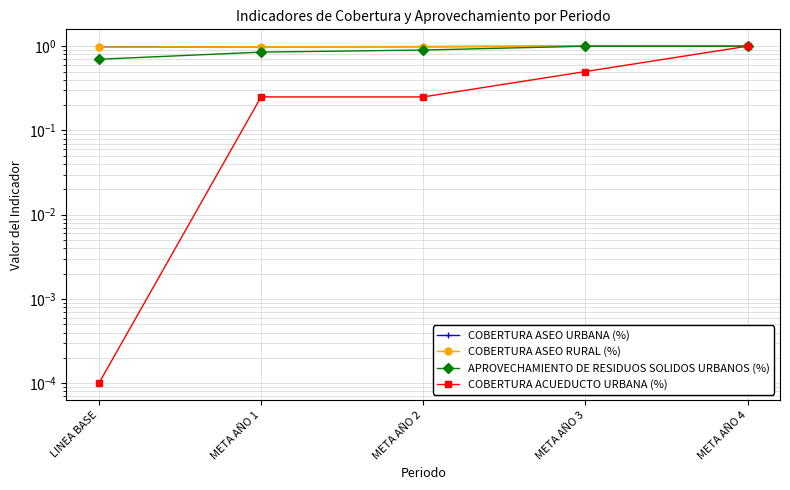

True or false: COBERTURA ASEO URBANA (%) and COBERTURA ACUEDUCTO URBANA (%) cross at least once.

False